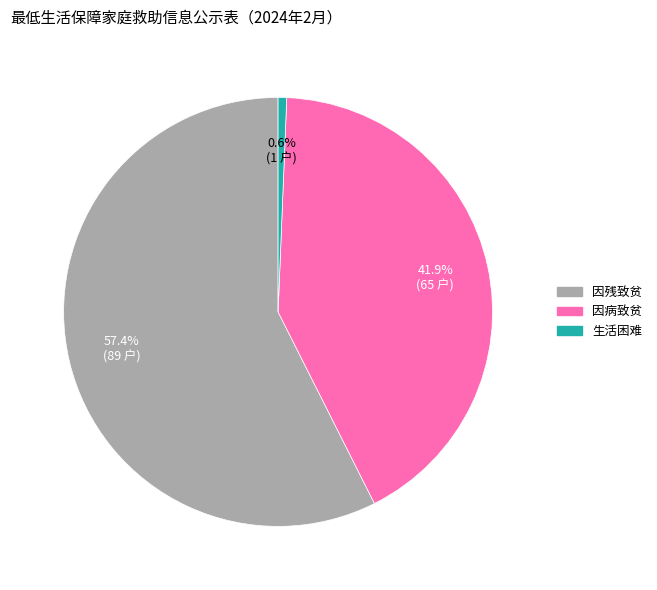

Which category accounts for the majority?

因残致贫